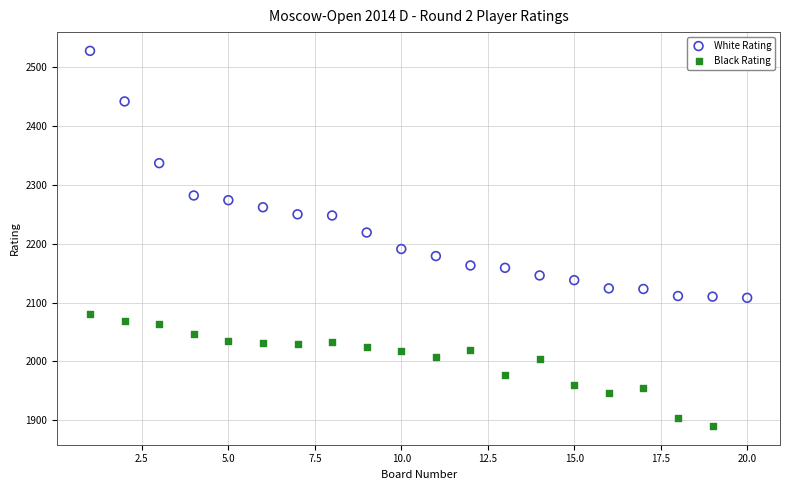

Which series has the widest spread of Y values?

White Rating